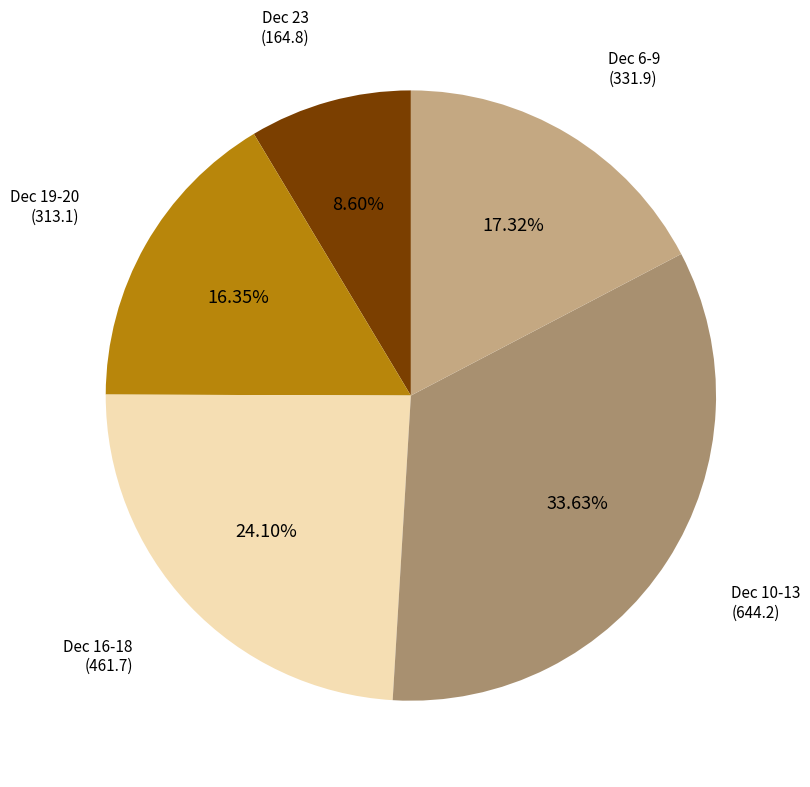

Does any single category account for the majority?

No